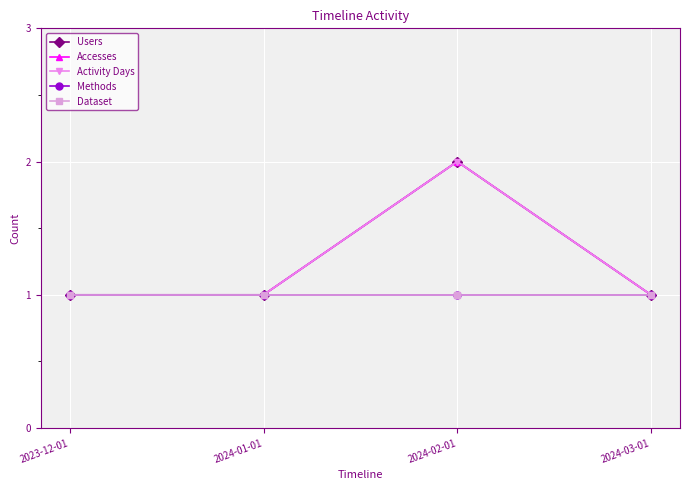

Which category has the lowest value in the Dataset series?

2023-12-01